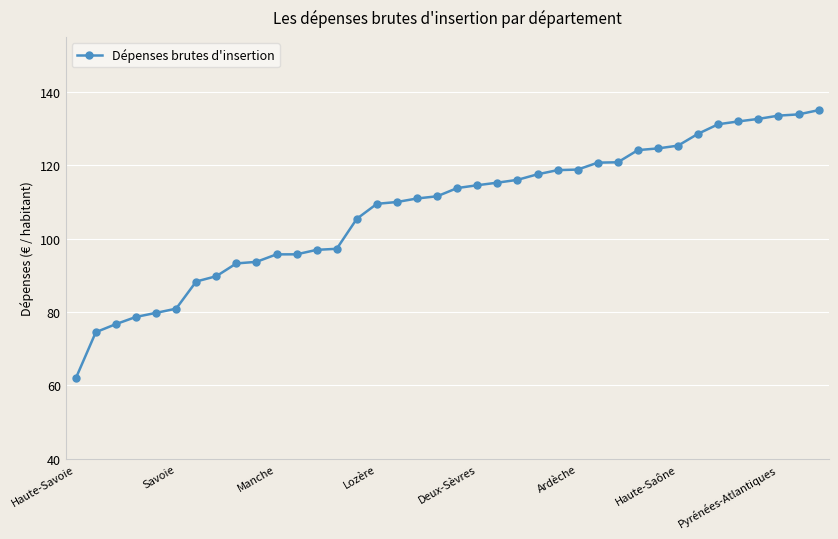

How many lines are shown in the chart?

1